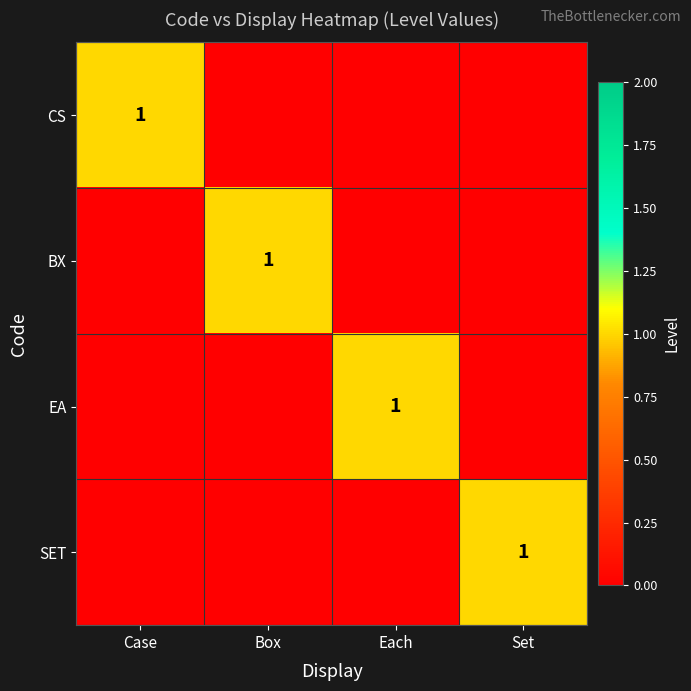

Between Set and Each, which is larger?

Set